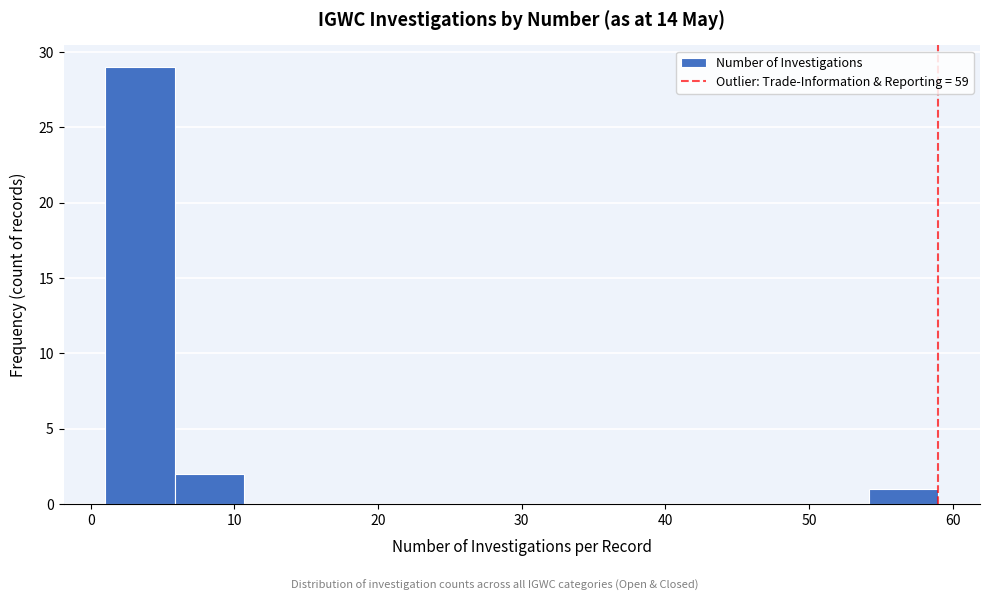

How tall is the bar that spans 1 to 6 on the x-axis? Neither the bar edges nor the heights are printed on the chart, so give them approximately, as read against the axes.

29